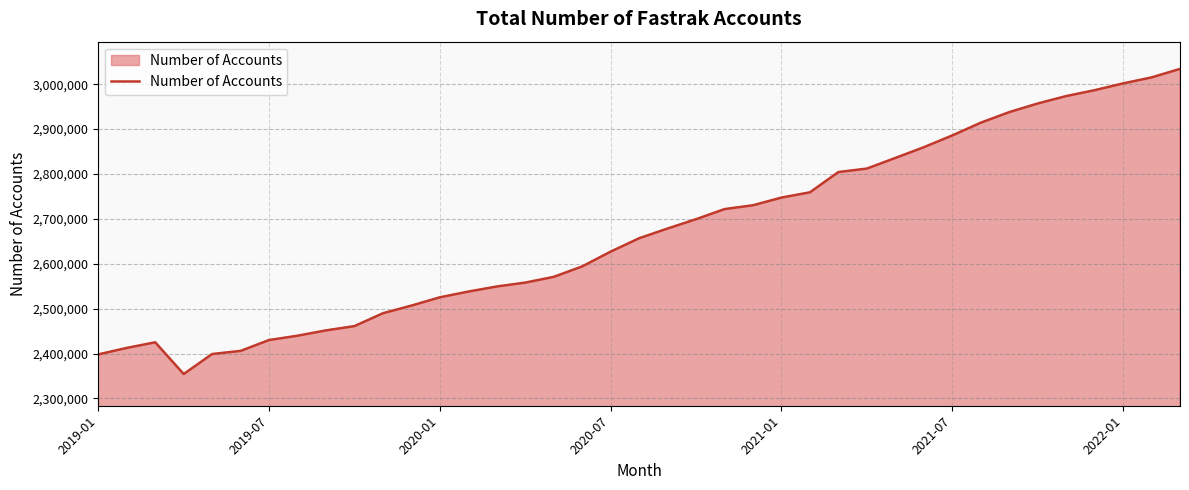

How many interior local peaks (higher than both neighbors) does the data have?

1